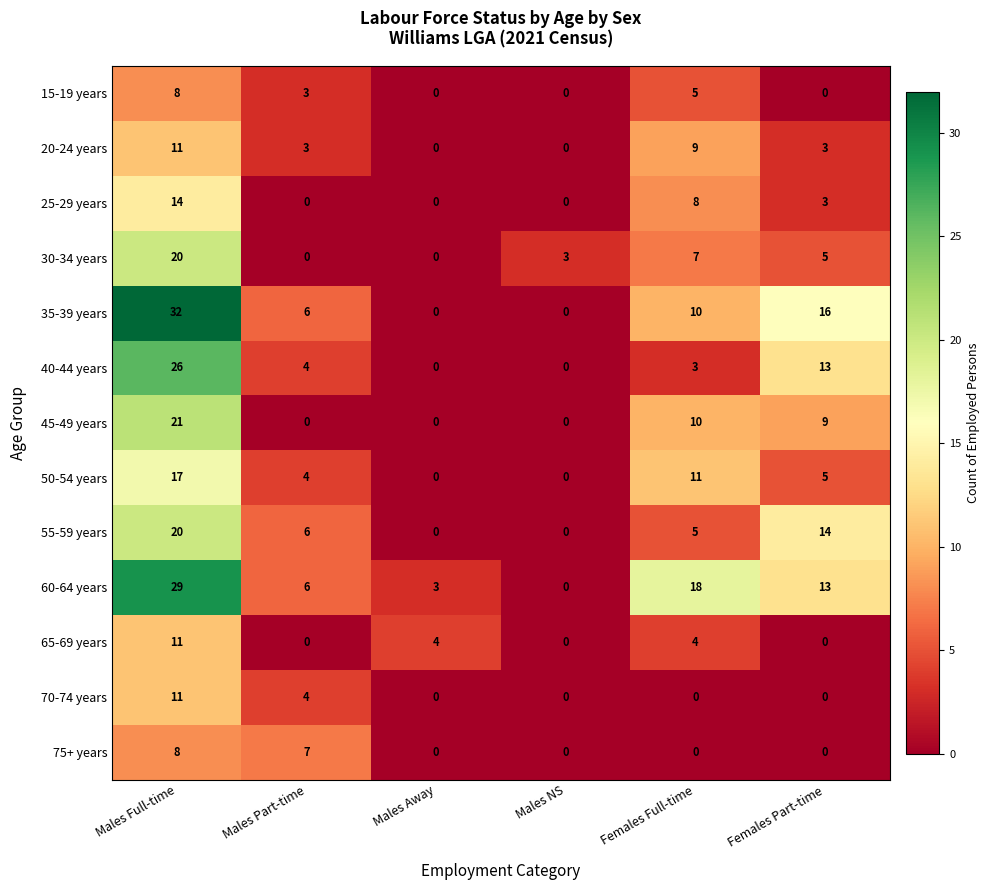

True or false: 75+ years has a value of 0 at Males Away.

True